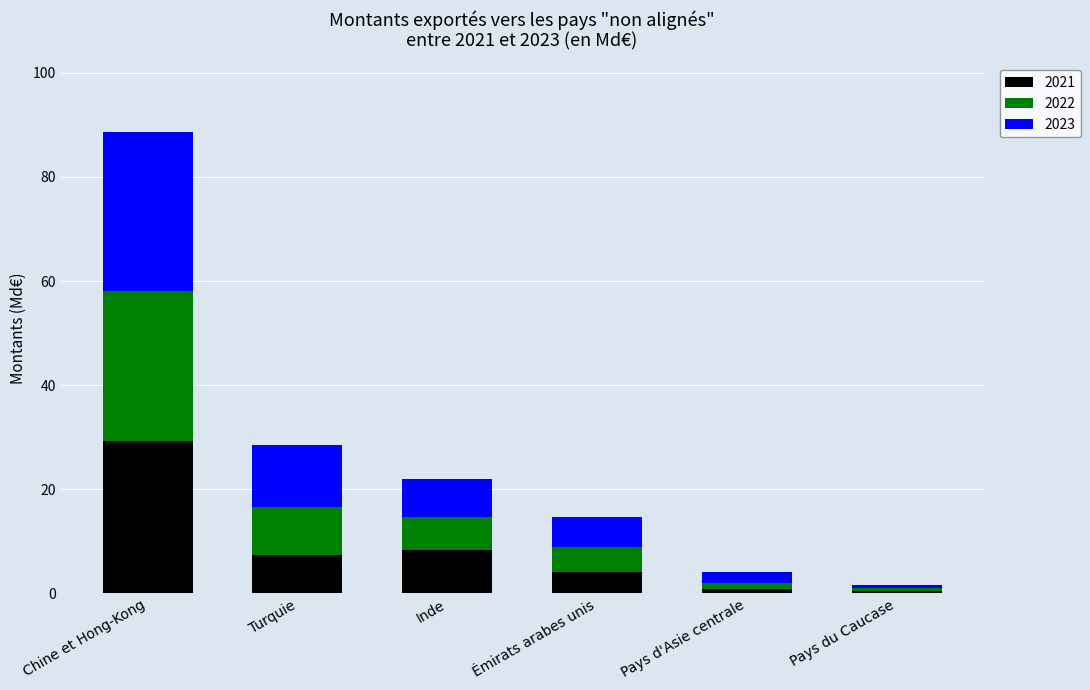

What is the highest value of the 2021 series?

29.2